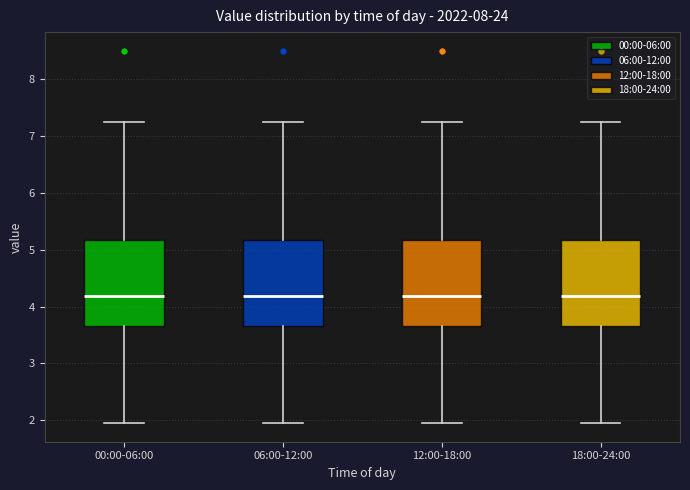

Where is the upper edge of the box for 00:00-06:00 on the y-axis? The values are not printed on the chart, so give them approximately, as read against the axis.

5.2